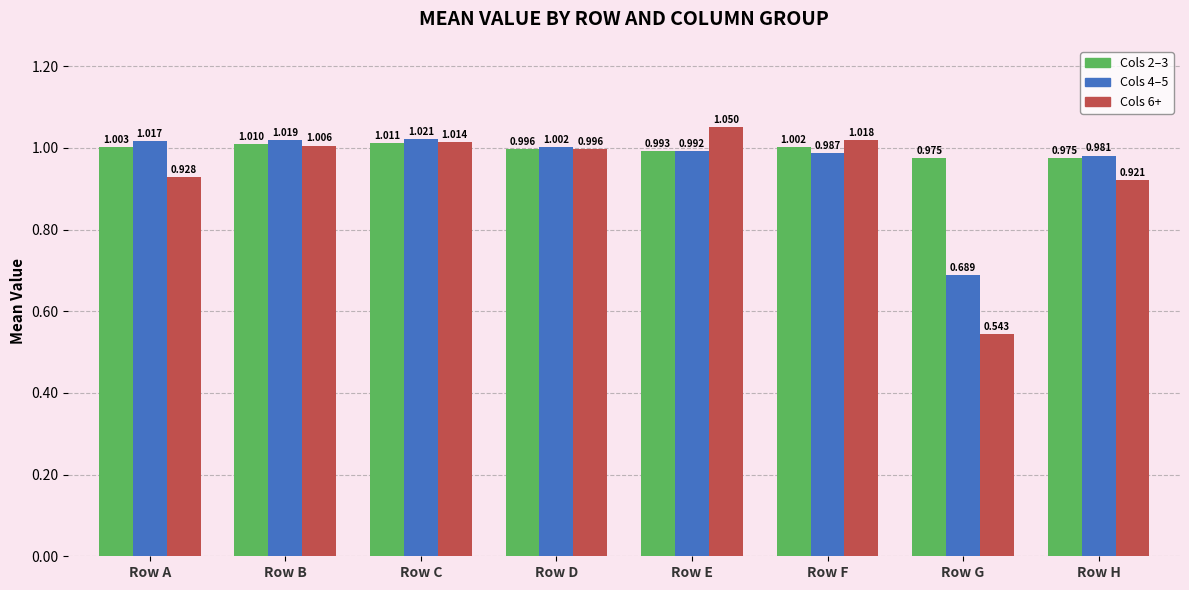

Rank the categories by Cols 6+ value from lowest to highest.

Row G, Row H, Row A, Row D, Row B, Row C, Row F, Row E